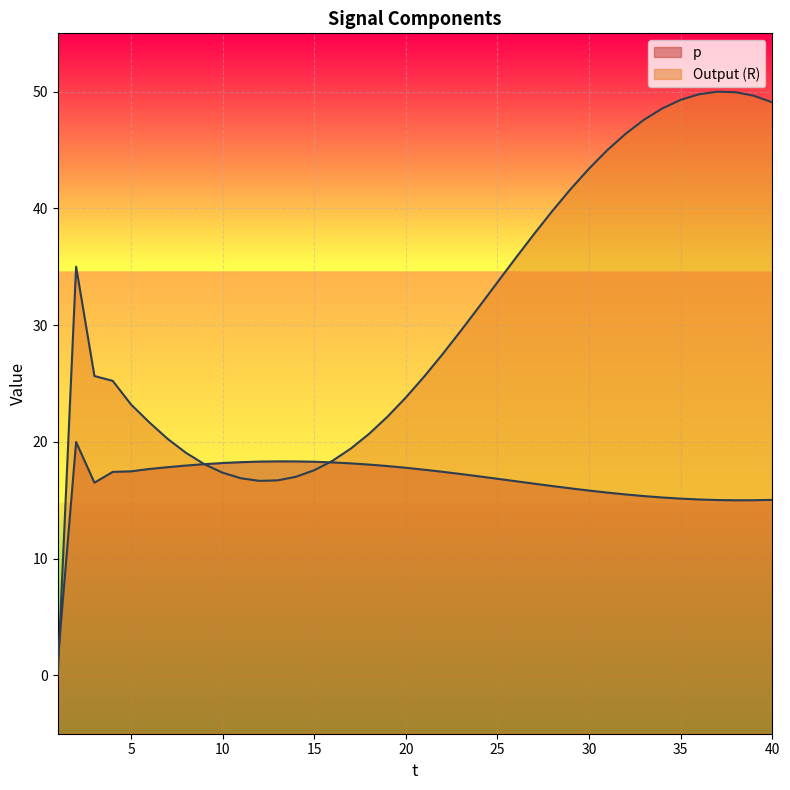

What is the value of the Output (R) point at the 22nd from the left?

27.5